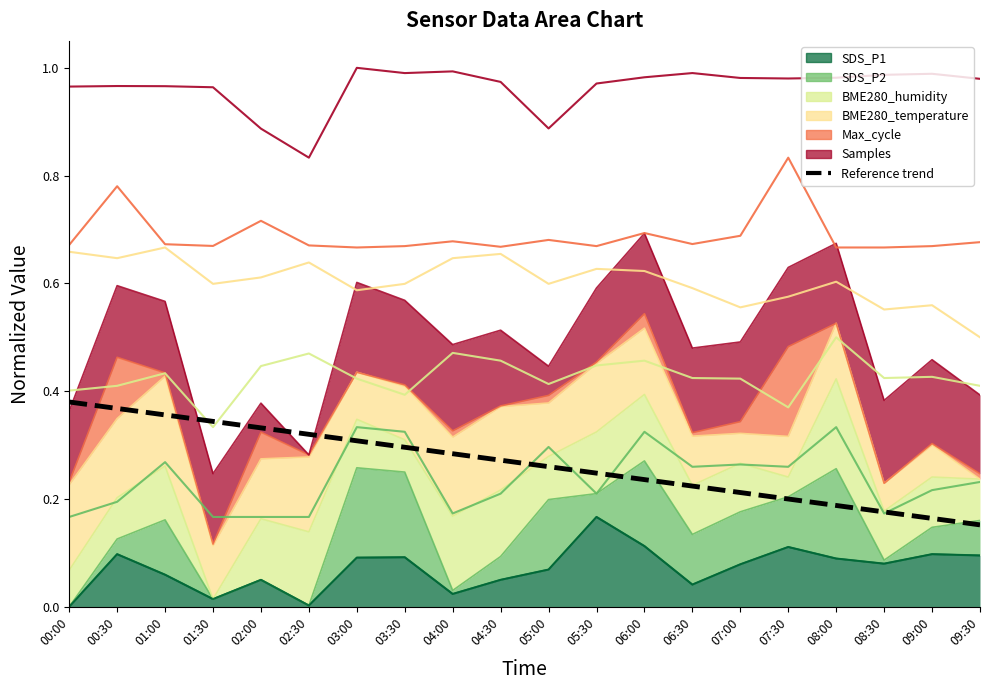

How many lines are shown in the chart?

1